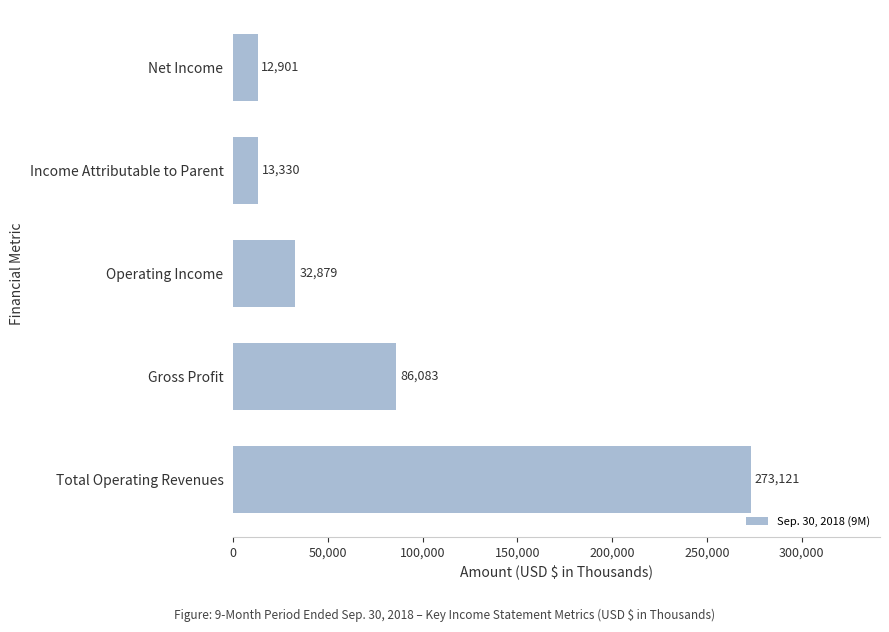

Between Operating Income and Gross Profit, which is larger?

Gross Profit